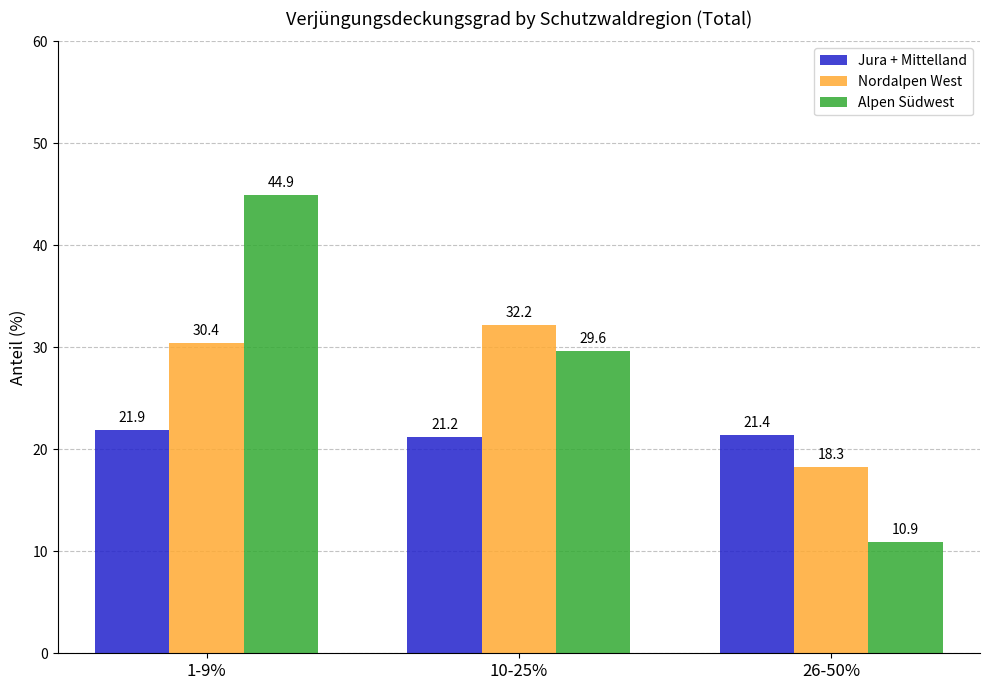

Rank the series by their average value, from lowest to highest.

Jura + Mittelland, Nordalpen West, Alpen Südwest